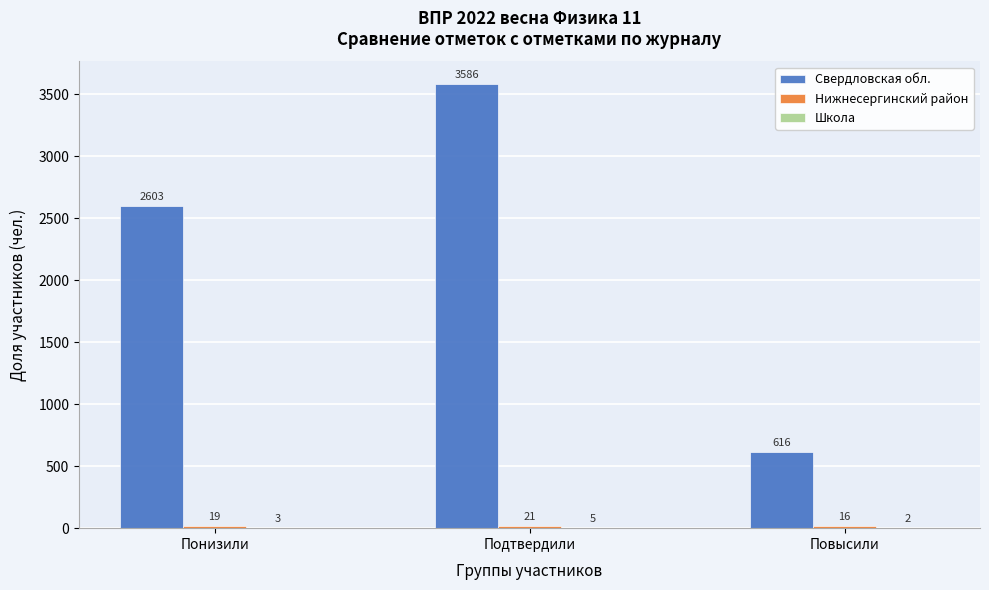

At which category is the sum across all series the highest?

Подтвердили